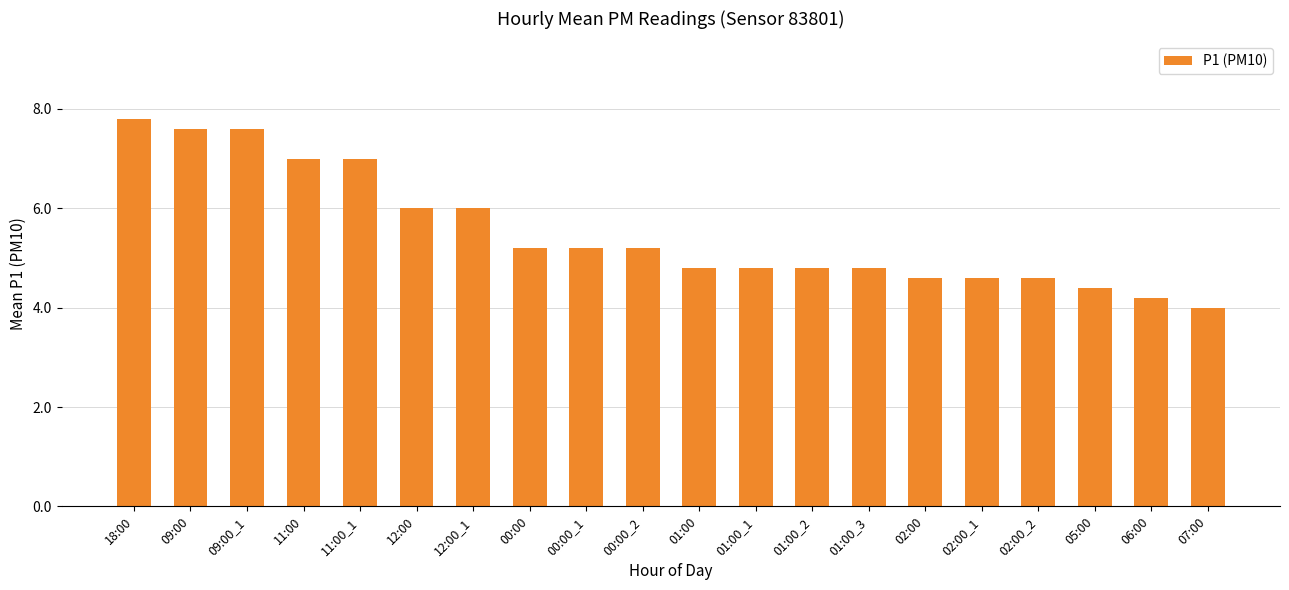

The chart shows a value of 4.8 at 01:00_2. True or false?

True